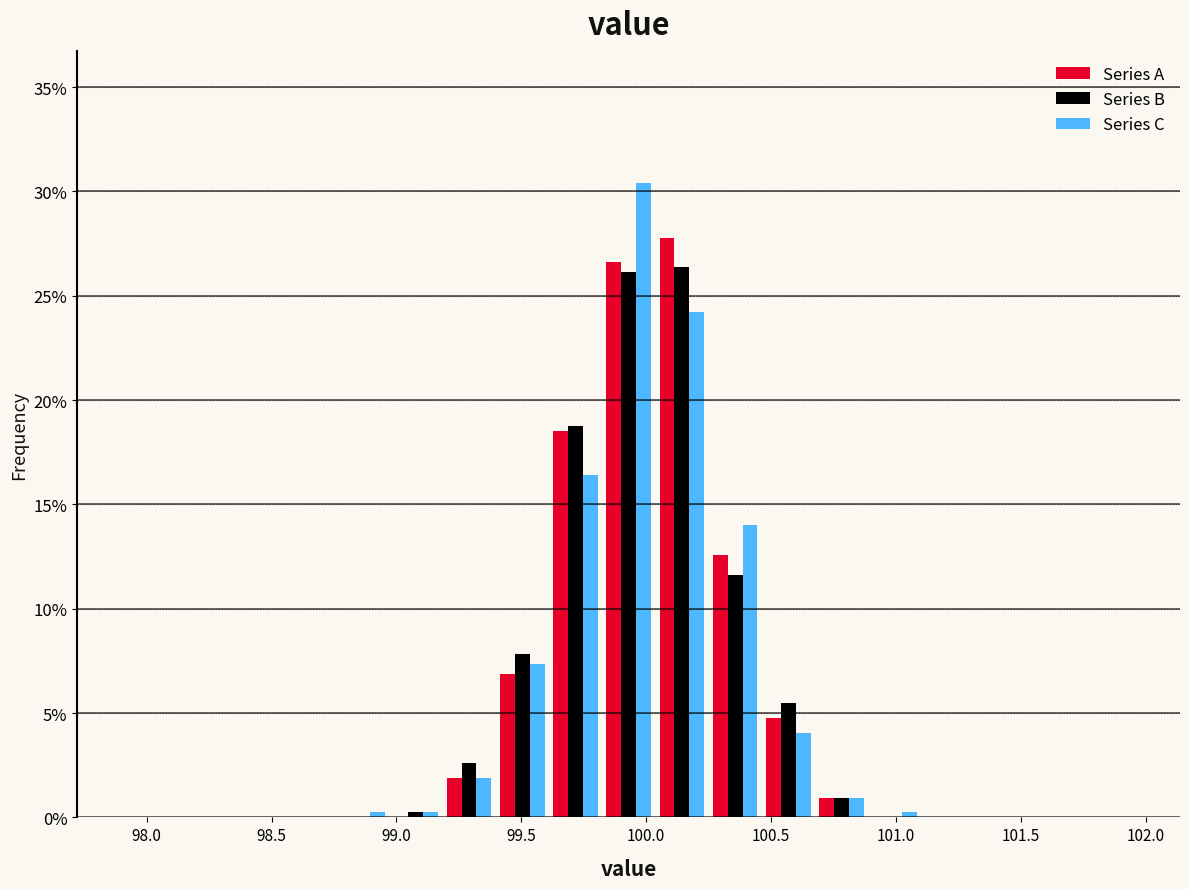

Reading left to right, transcribe this chart: for each range on the x-axis, give the height of each series' bar. Neither the bar edges nor the heights are printed on the chart, so give them approximately, as read against the axes.

97.90 to 98.10: Series A=0	Series B=0	Series C=0
98.10 to 98.35: Series A=0	Series B=0	Series C=0
98.35 to 98.55: Series A=0	Series B=0	Series C=0
98.55 to 98.75: Series A=0	Series B=0	Series C=0
98.75 to 98.95: Series A=0	Series B=0	Series C=under 0.5
98.95 to 99.20: Series A=0	Series B=under 0.5	Series C=under 0.5
99.20 to 99.40: Series A=2.0	Series B=2.5	Series C=2.0
99.40 to 99.60: Series A=7.0	Series B=8.0	Series C=7.5
99.60 to 99.80: Series A=18.5	Series B=19.0	Series C=16.5
99.80 to 100.05: Series A=26.5	Series B=26.0	Series C=30.5
100.05 to 100.25: Series A=28.0	Series B=26.5	Series C=24.0
100.25 to 100.45: Series A=12.5	Series B=11.5	Series C=14.0
100.45 to 100.70: Series A=5.0	Series B=5.5	Series C=4.0
100.70 to 100.90: Series A=1.0	Series B=1.0	Series C=1.0
100.90 to 101.10: Series A=0	Series B=0	Series C=under 0.5
101.10 to 101.30: Series A=0	Series B=0	Series C=0
101.30 to 101.55: Series A=0	Series B=0	Series C=0
101.55 to 101.75: Series A=0	Series B=0	Series C=0
101.75 to 101.95: Series A=0	Series B=0	Series C=0